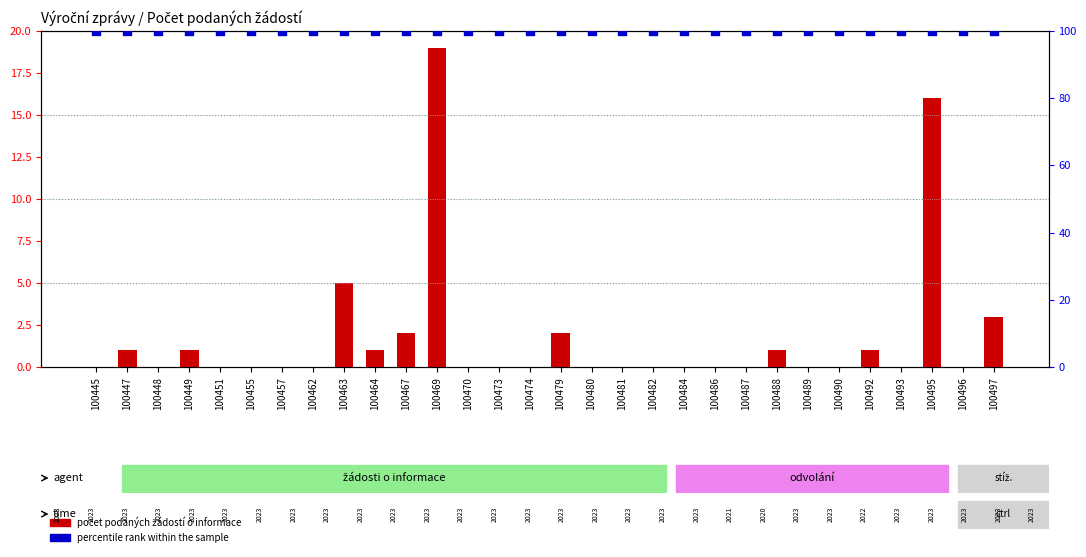

Is the value of počet podaných žádostí o informace at 100445 greater than the value of percentile rank within the sample at 100451?

No